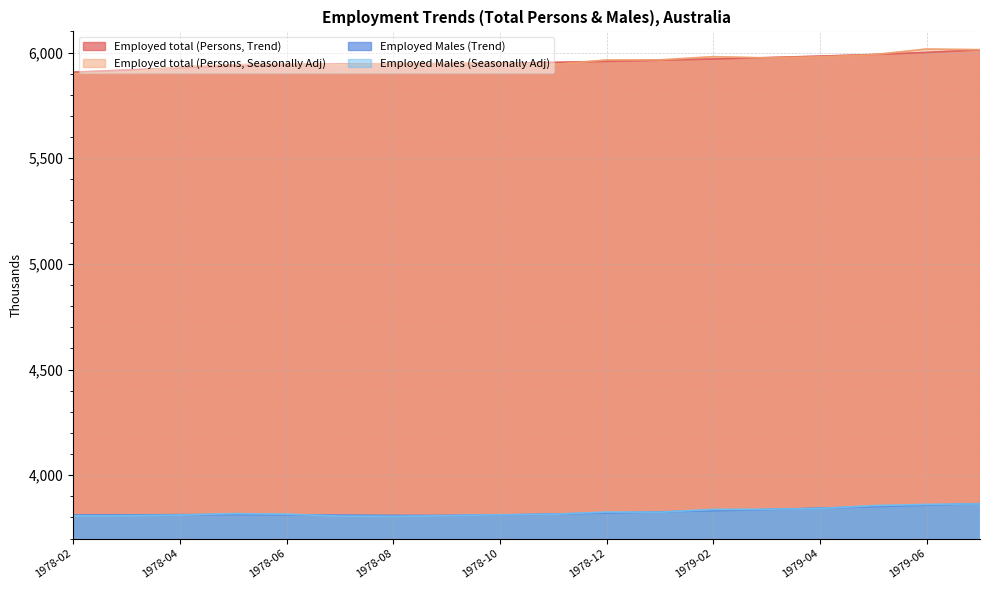

At which category does the chart reach its minimum across all series?

1978-08